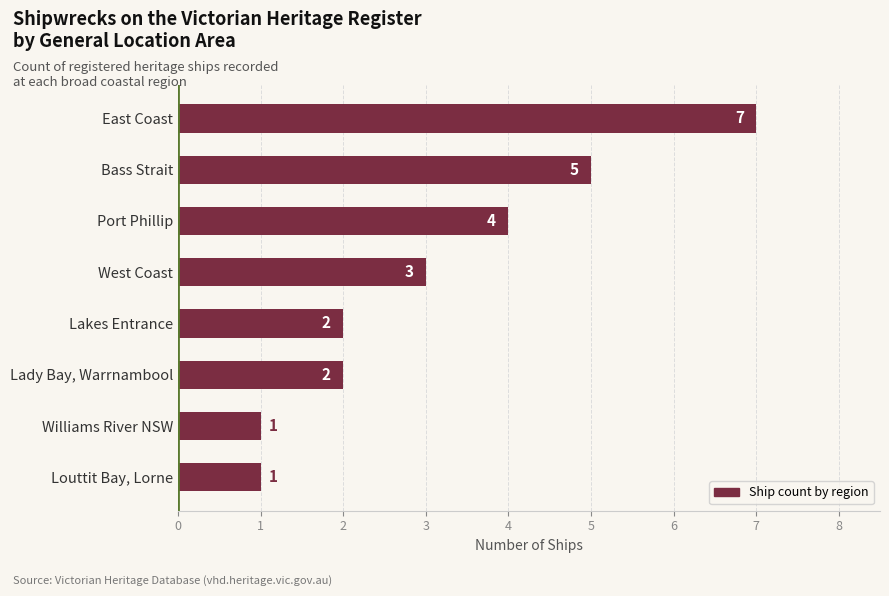

What is the approximate value at East Coast?

7